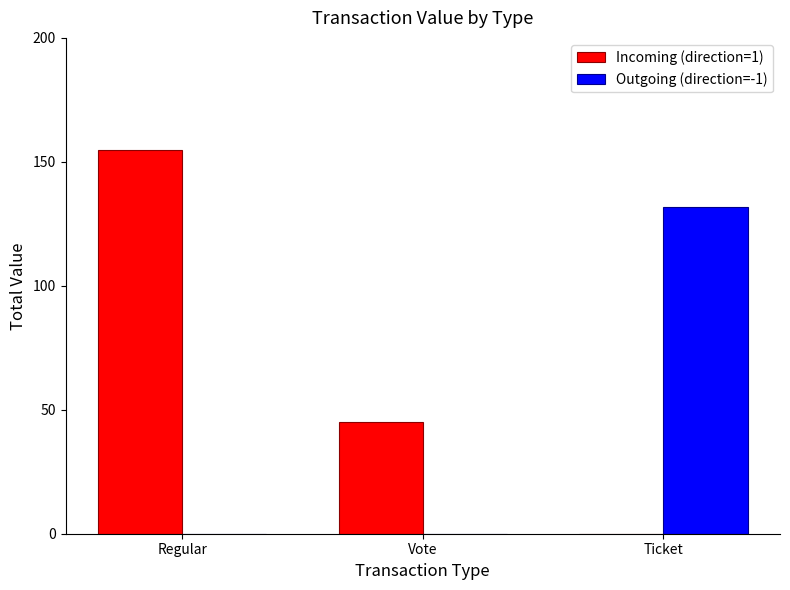

Which series changed the most between Regular and Vote?

Incoming (direction=1)